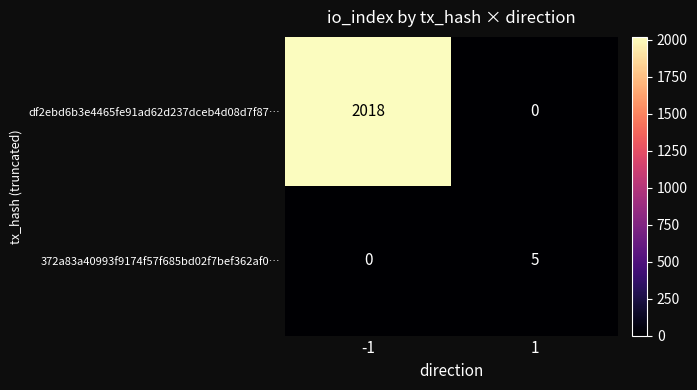

The 372a83a40993f9174f57f685bd02f7bef362af0… series shows 5 at 1. True or false?

True